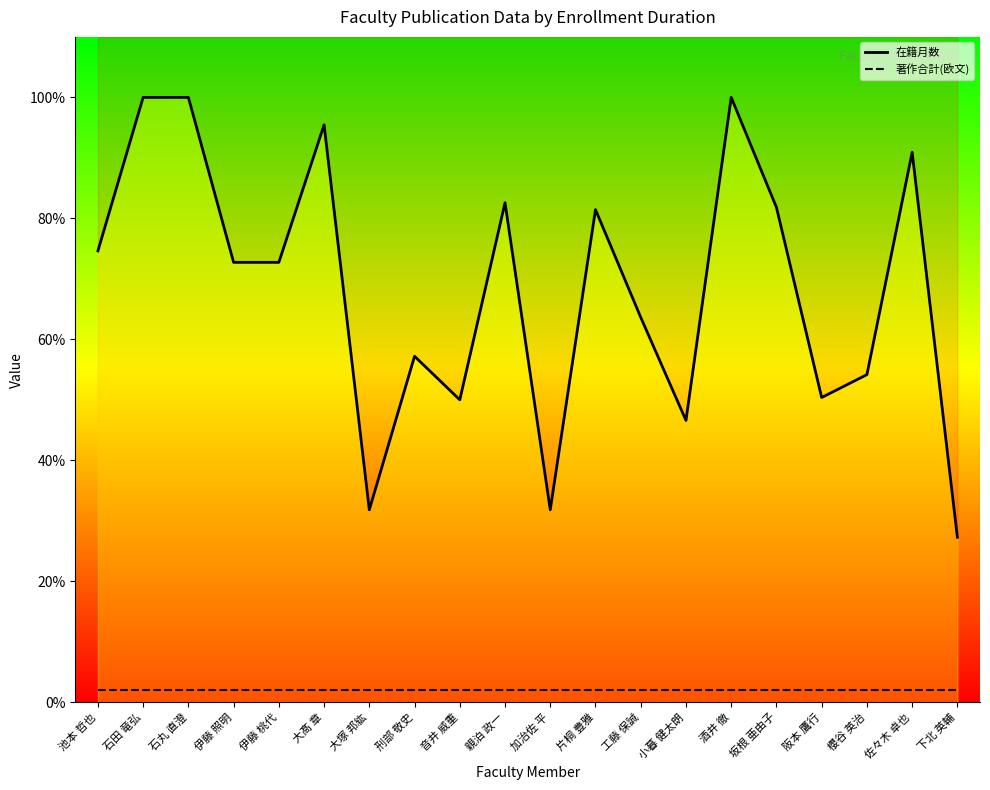

What is the ratio of the value at 伊藤 照明 to the value at 酒井 徹?

0.7